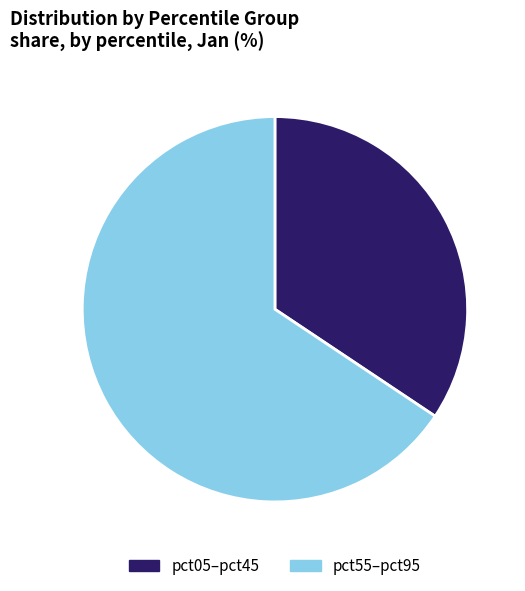

What is the largest slice in the pie chart?

pct55–pct95